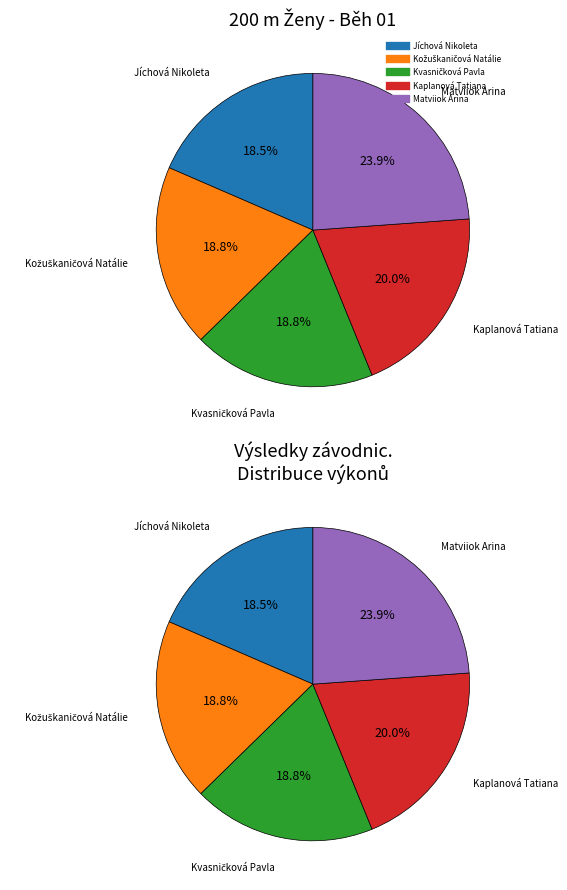

The Kaplanová Tatiana slice represents 20% of the pie. True or false?

True